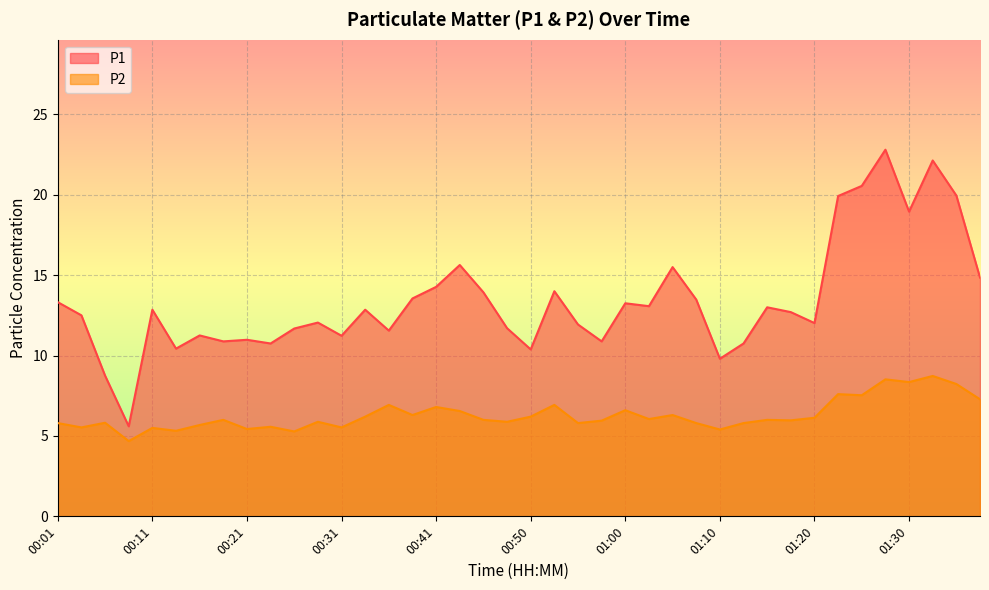

What is the spread (max minus min) of values at 00:19?

4.9